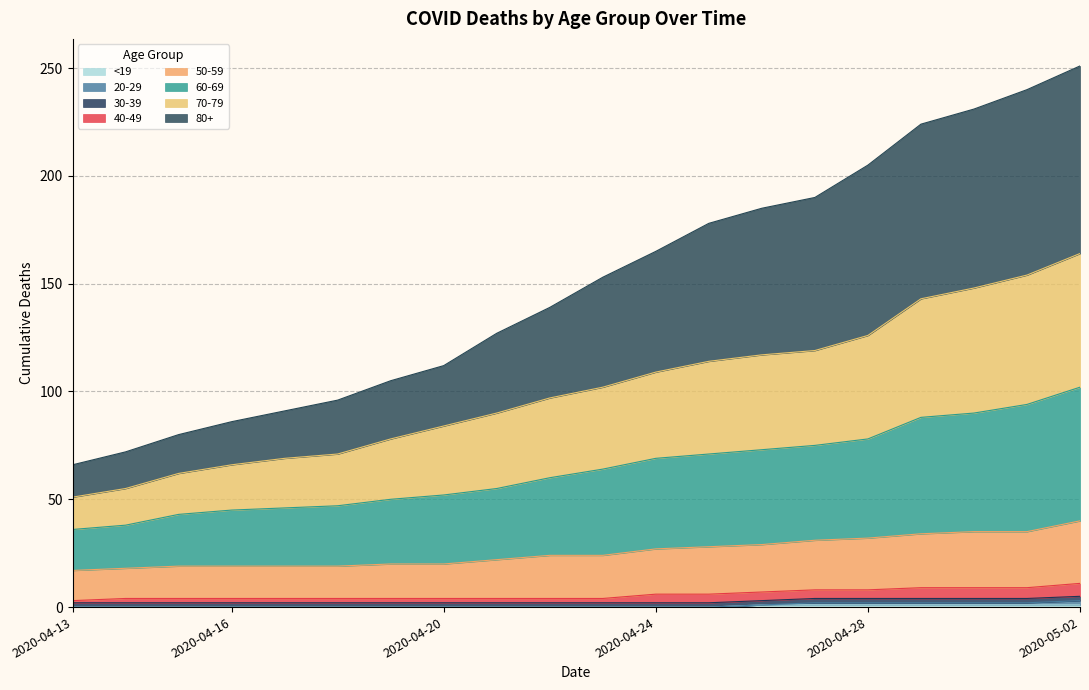

Rank the categories by 60-69 value from lowest to highest.

2020-04-13, 2020-04-14, 2020-04-15, 2020-04-16, 2020-04-17, 2020-04-18, 2020-04-19, 2020-04-20, 2020-04-21, 2020-04-22, 2020-04-23, 2020-04-24, 2020-04-25, 2020-04-26, 2020-04-27, 2020-04-28, 2020-04-29, 2020-04-30, 2020-05-01, 2020-05-02